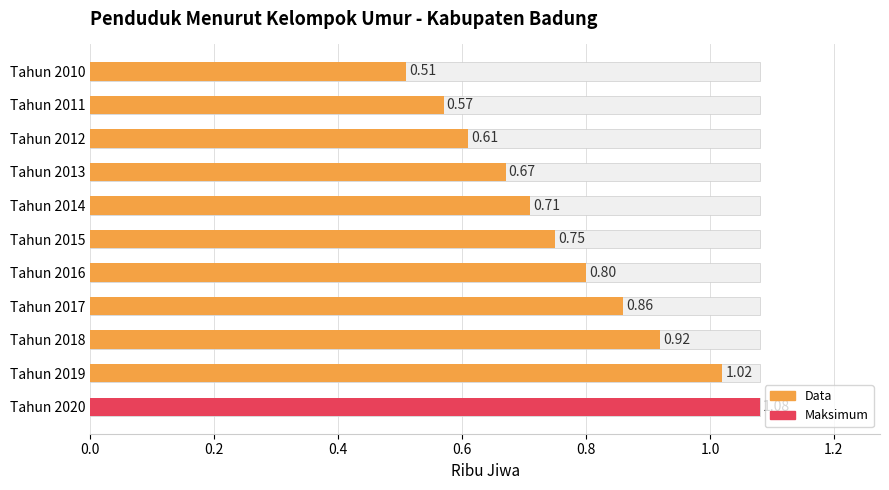

What is the change in value from Tahun 2010 to Tahun 2019?

+0.5